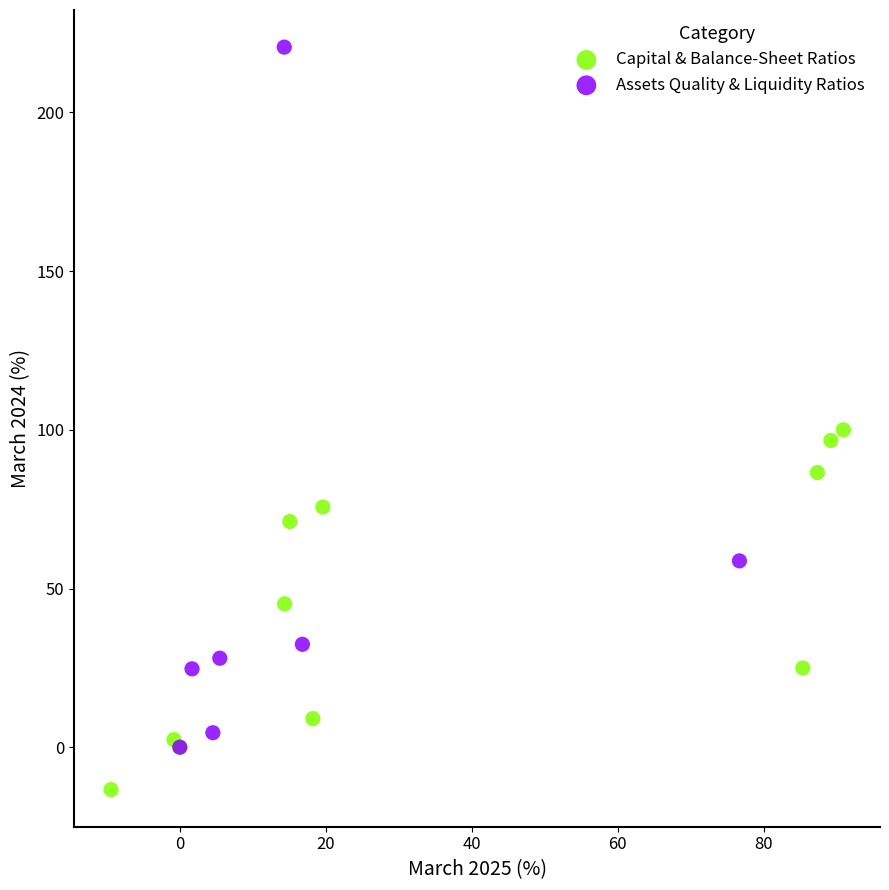

Which series has the largest Y range (max minus min)?

Assets Quality & Liquidity Ratios